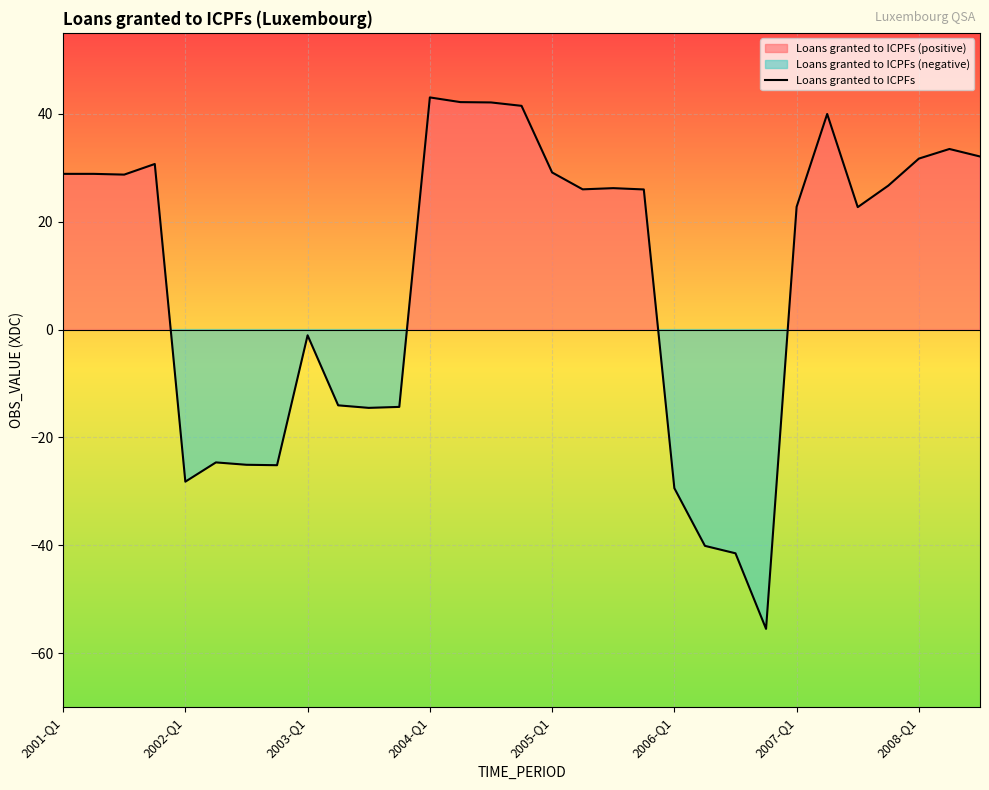

At which label is Loans granted to ICPFs closest to -6?

2003-Q1